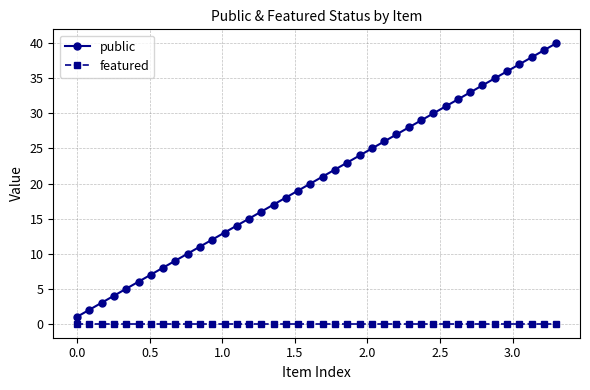

What are all the series names shown in the legend?

public, featured